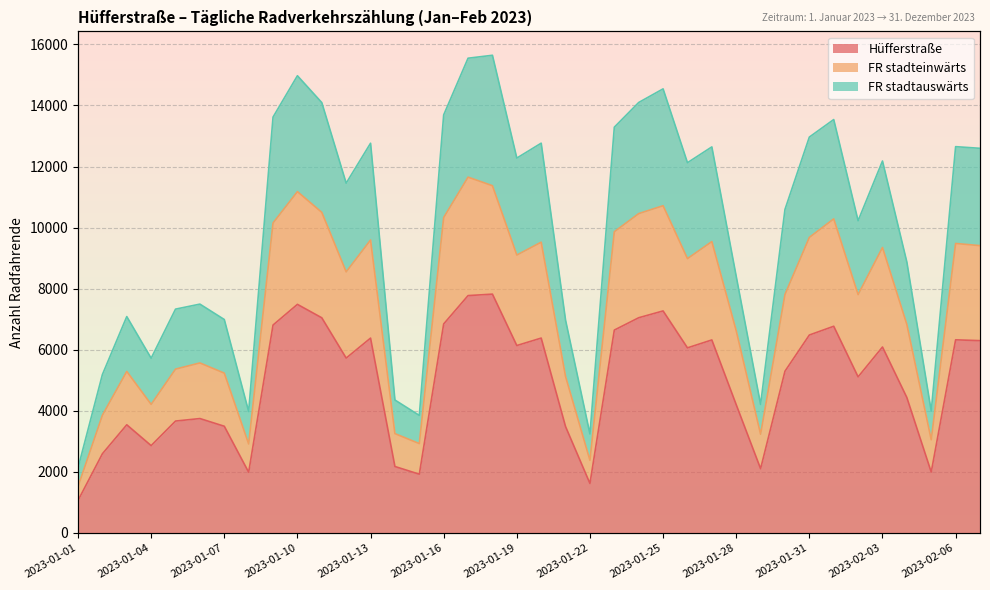

Reading left to right, list all the values displayed in this chart.

Hüfferstraße: 2023-01-01=1065	2023-01-02=2594	2023-01-03=3543	2023-01-04=2861	2023-01-05=3665	2023-01-06=3747	2023-01-07=3495	2023-01-08=1988	2023-01-09=6809	2023-01-10=7486	2023-01-11=7046	2023-01-12=5727	2023-01-13=6381	2023-01-14=2177	2023-01-15=1925	2023-01-16=6845	2023-01-17=7773	2023-01-18=7821	2023-01-19=6138	2023-01-20=6382	2023-01-21=3483	2023-01-22=1621	2023-01-23=6644	2023-01-24=7048	2023-01-25=7271	2023-01-26=6062	2023-01-27=6321	2023-01-28=4202	2023-01-29=2105	2023-01-30=5297	2023-01-31=6482	2023-02-01=6769	2023-02-02=5112	2023-02-03=6090	2023-02-04=4435	2023-02-05=1994	2023-02-06=6325	2023-02-07=6298
FR stadteinwärts: 2023-01-01=1521	2023-01-02=3856	2023-01-03=5290	2023-01-04=4212	2023-01-05=5366	2023-01-06=5568	2023-01-07=5234	2023-01-08=2915	2023-01-09=10151	2023-01-10=11178	2023-01-11=10498	2023-01-12=8550	2023-01-13=9593	2023-01-14=3254	2023-01-15=2927	2023-01-16=10330	2023-01-17=11652	2023-01-18=11371	2023-01-19=9101	2023-01-20=9522	2023-01-21=5123	2023-01-22=2379	2023-01-23=9865	2023-01-24=10458	2023-01-25=10716	2023-01-26=8984	2023-01-27=9542	2023-01-28=6623	2023-01-29=3234	2023-01-30=7810	2023-01-31=9679	2023-02-01=10285	2023-02-02=7805	2023-02-03=9348	2023-02-04=6828	2023-02-05=3053	2023-02-06=9480	2023-02-07=9409
FR stadtauswärts: 2023-01-01=2130	2023-01-02=5188	2023-01-03=7086	2023-01-04=5722	2023-01-05=7330	2023-01-06=7494	2023-01-07=6990	2023-01-08=3976	2023-01-09=13618	2023-01-10=14972	2023-01-11=14092	2023-01-12=11454	2023-01-13=12762	2023-01-14=4354	2023-01-15=3850	2023-01-16=13690	2023-01-17=15546	2023-01-18=15642	2023-01-19=12276	2023-01-20=12764	2023-01-21=6966	2023-01-22=3242	2023-01-23=13288	2023-01-24=14096	2023-01-25=14542	2023-01-26=12124	2023-01-27=12642	2023-01-28=8404	2023-01-29=4210	2023-01-30=10594	2023-01-31=12964	2023-02-01=13538	2023-02-02=10224	2023-02-03=12180	2023-02-04=8870	2023-02-05=3988	2023-02-06=12650	2023-02-07=12596